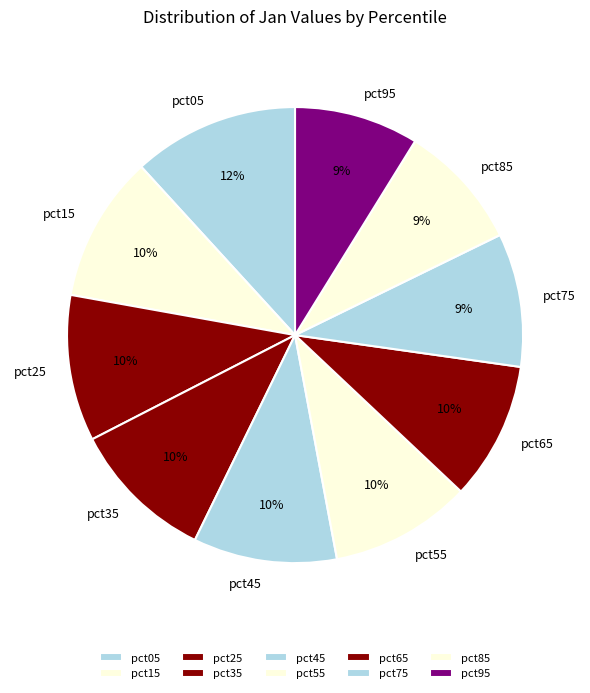

Is pct65 the majority of the pie?

No